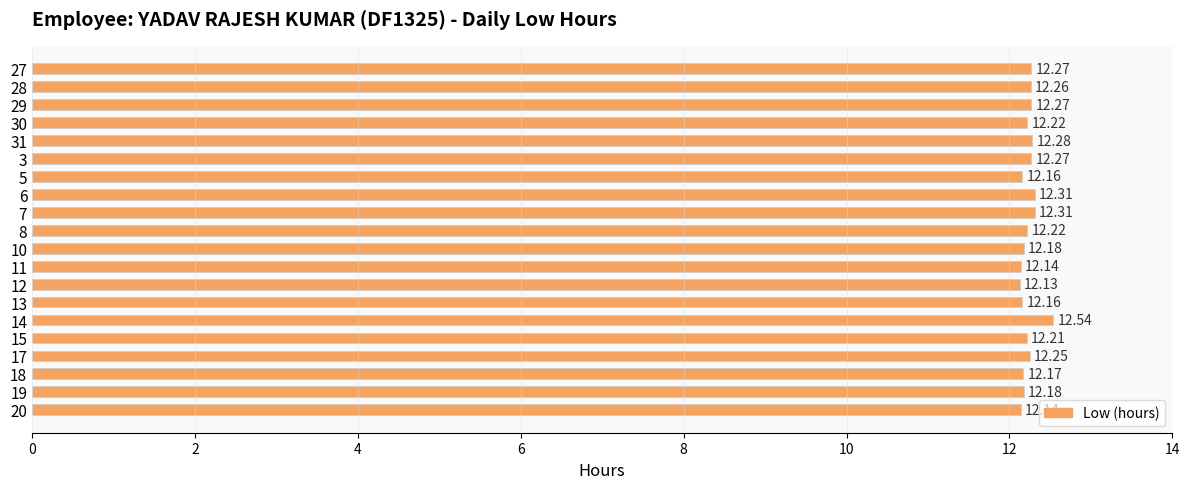

Which category has the highest value across all series?

14